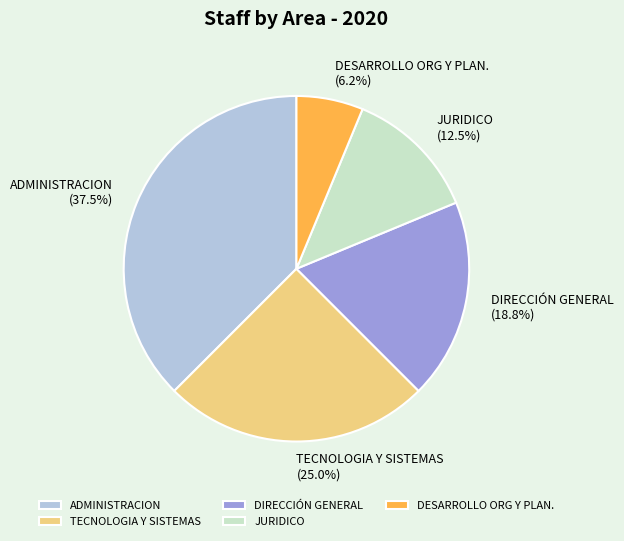

Combined, what portion of the pie is DESARROLLO ORG Y PLAN. and DIRECCIÓN GENERAL?

25.0%